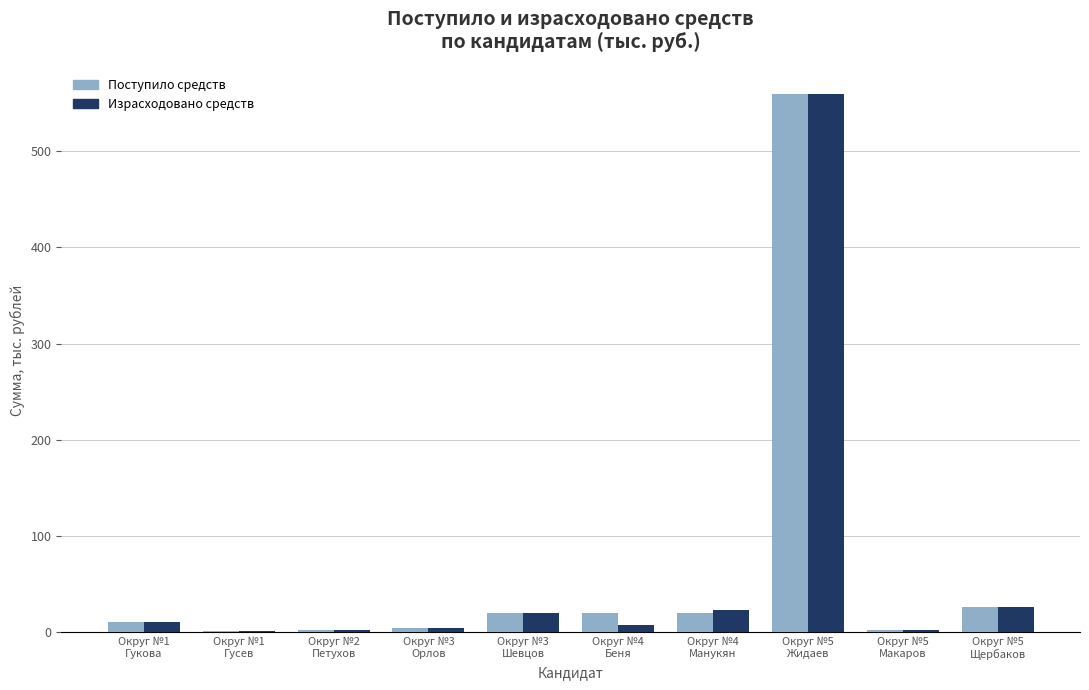

What is the maximum value for Израсходовано средств?

559.0